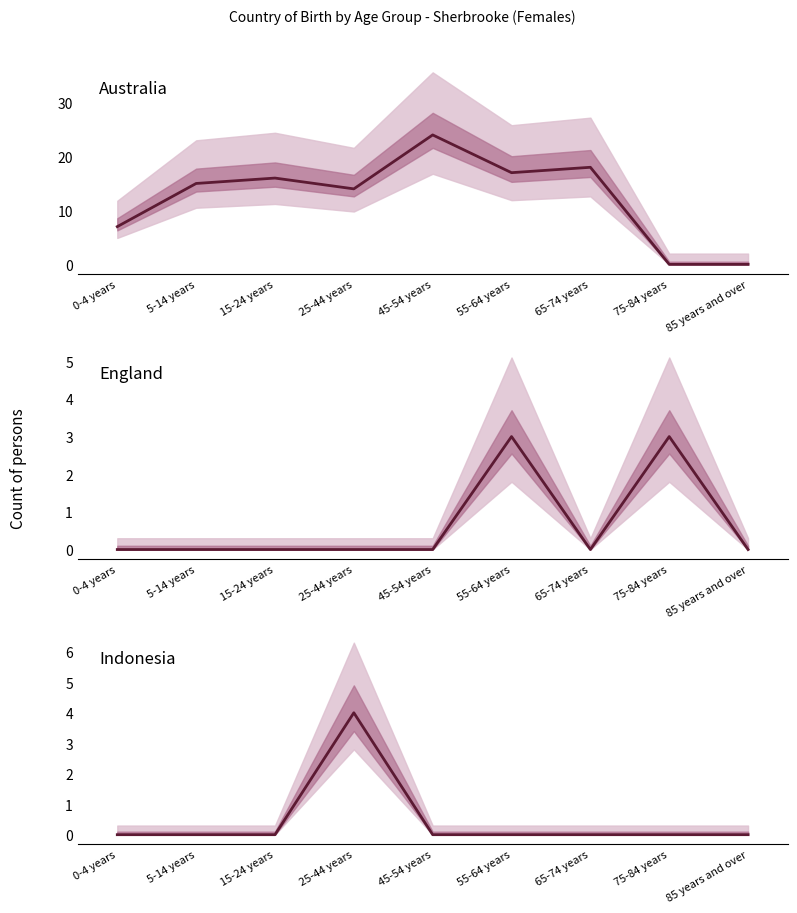

True or false: England has more than 0 points higher than both neighbors.

True